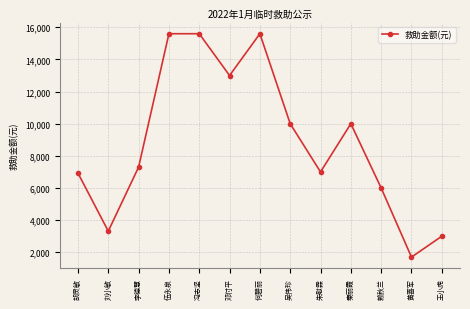

Which has a higher value, 胡灵敏 or 秦丽霞?

秦丽霞